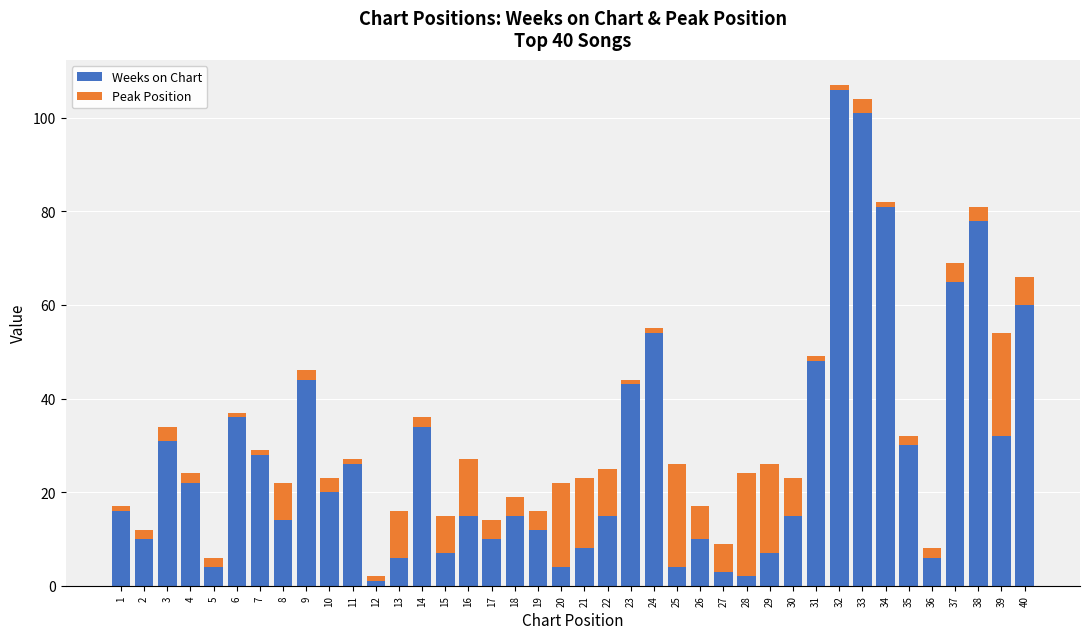

The Weeks on Chart series shows 31 at 3. True or false?

True